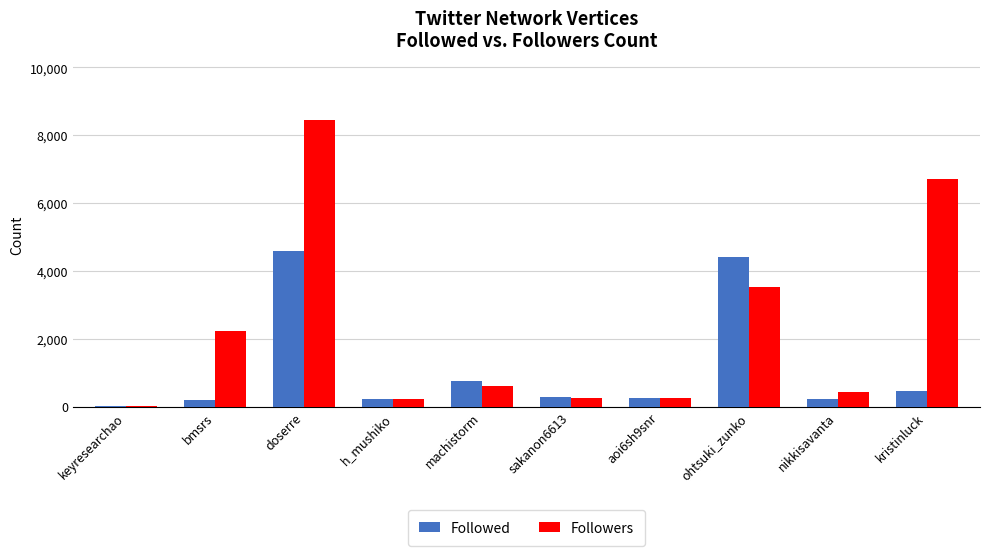

Between sakanon6613 and kristinluck, which series saw the biggest shift?

Followers